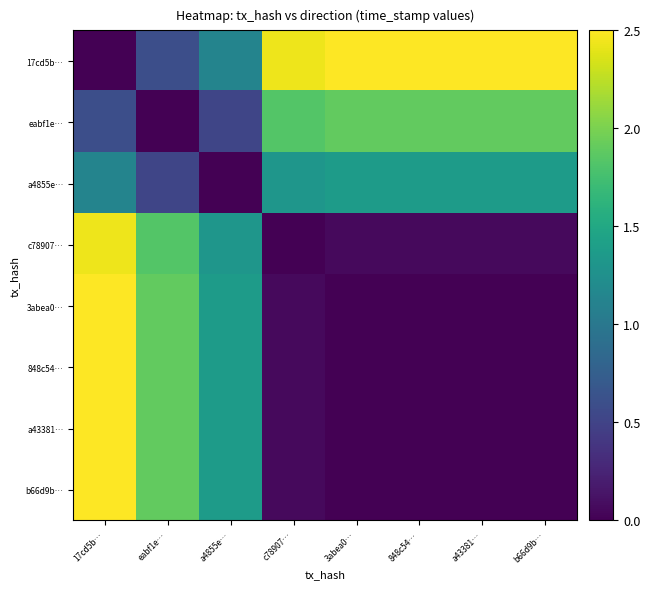

What is the difference between the highest and lowest values at b66d9b…?

2.5